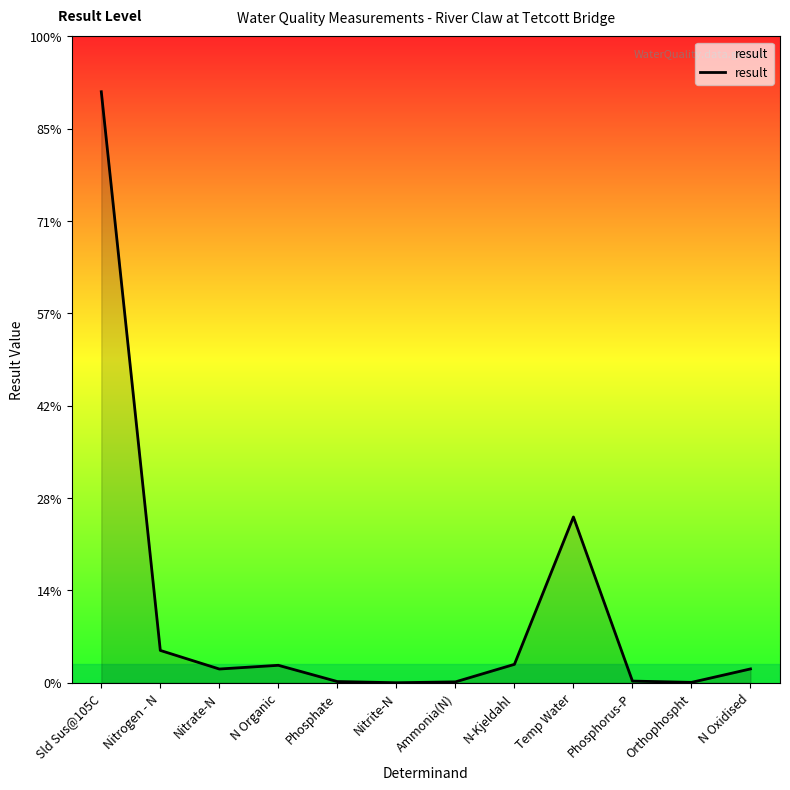

Reading left to right, transcribe all the data shown in this chart.

Sld Sus@105C=32.0	Nitrogen - N=1.8	Nitrate-N=0.7	N Organic=0.9	Phosphate=0.1	Nitrite-N=0.0	Ammonia(N)=0.1	N-Kjeldahl=1.0	Temp Water=9.0	Phosphorus-P=0.1	Orthophospht=0.0	N Oxidised=0.8